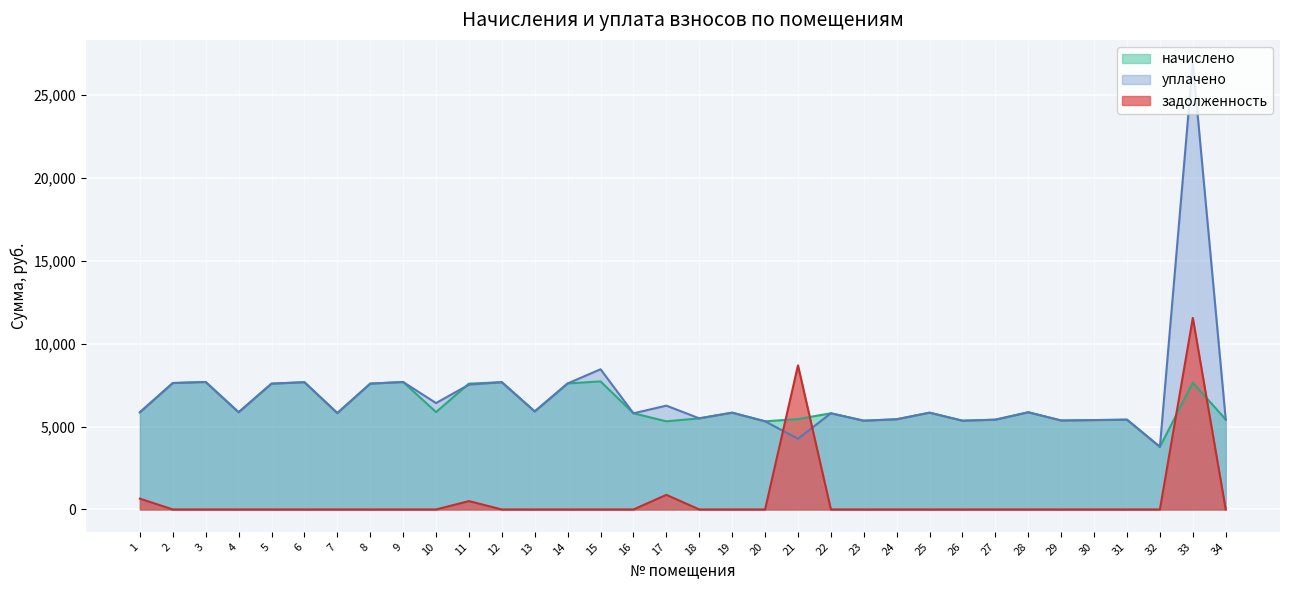

What is the difference between the highest and lowest values at 23?

5353.0